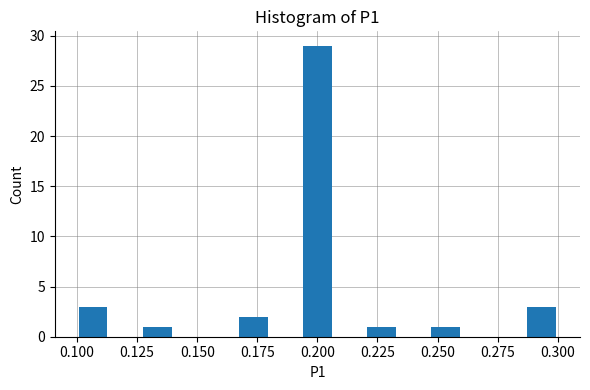

Read against the x-axis, roughly where is the centre of the tallest bar?

0.200